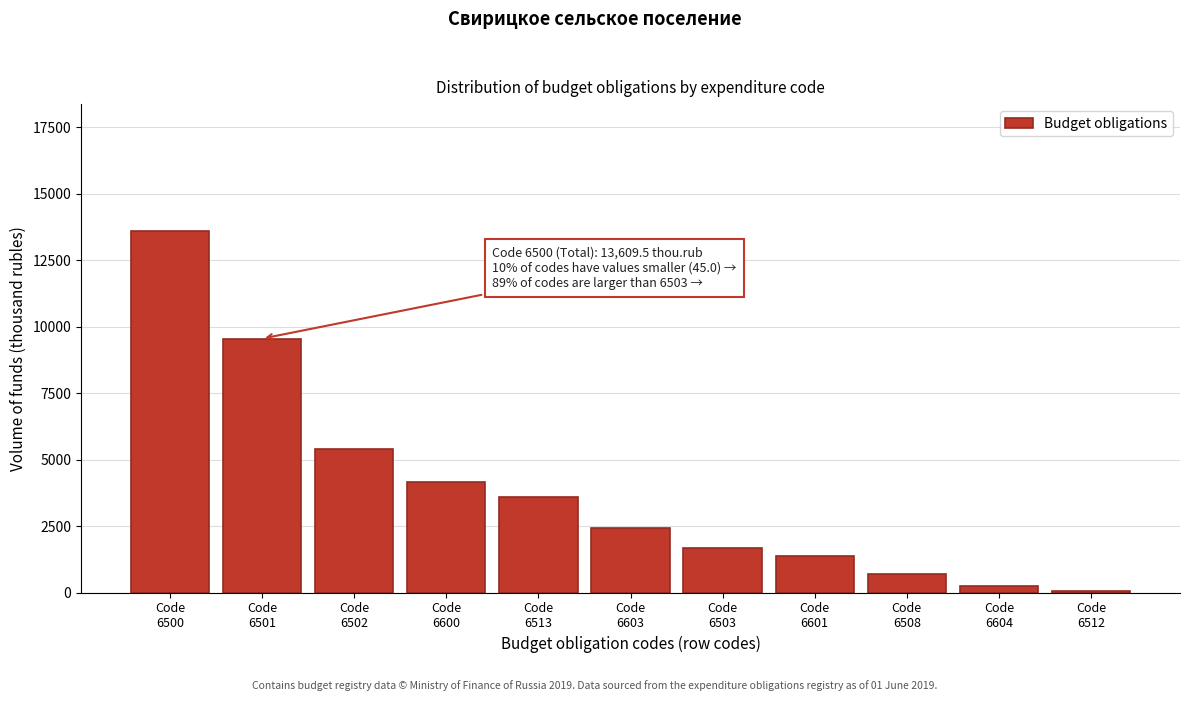

What is the sum of all values?

42768.7